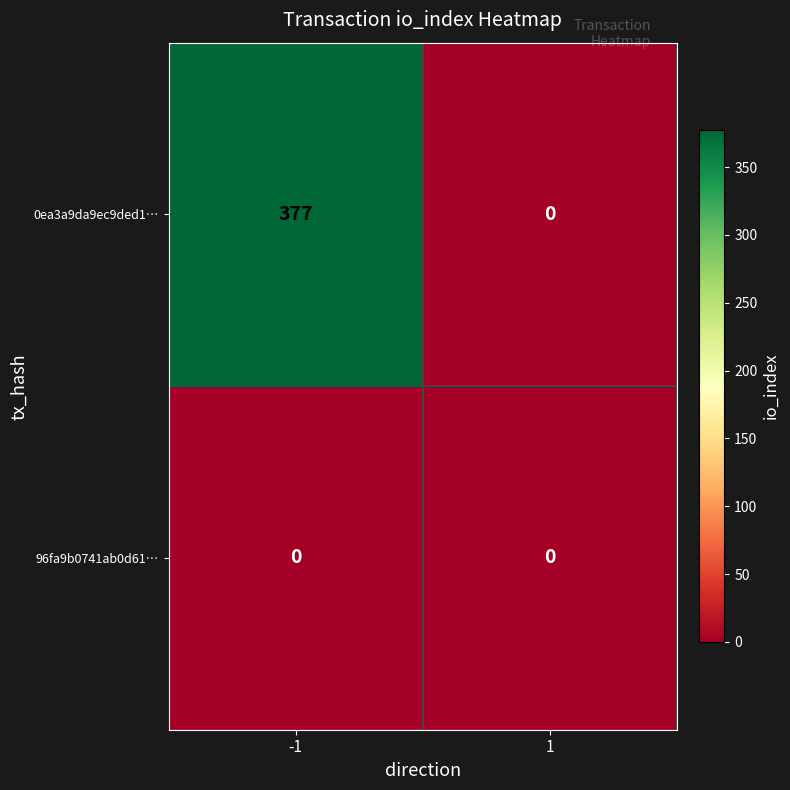

What is the difference between the 0ea3a9da9ec9ded1… values at 1 and -1?

377